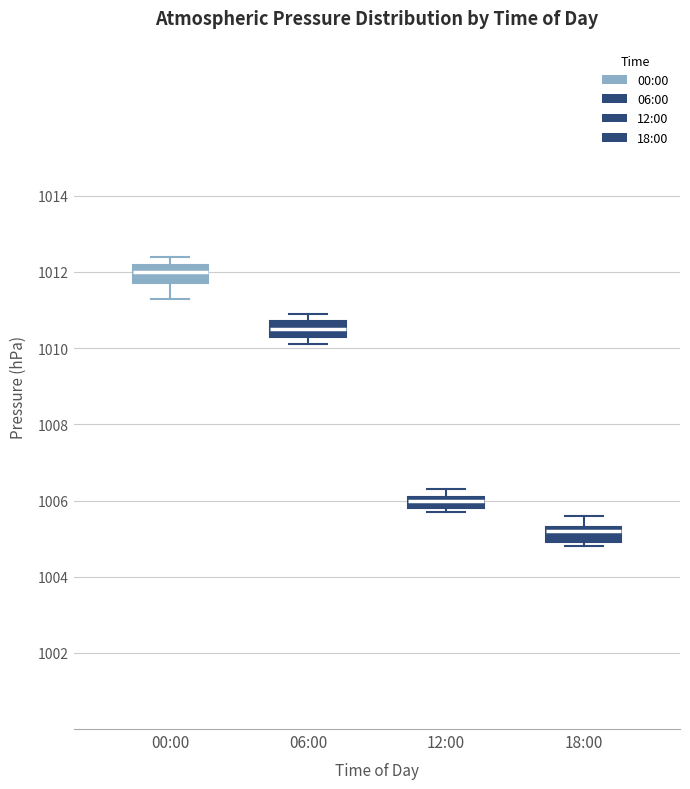

Reading left to right, transcribe this box plot: for each box, give where its median line is, the range the box spans, and where its two whiskers end, as read against the y-axis. The values are not printed on the chart, so give them approximately, as read against the axis.

00:00: median 1012.0, box 1011.8 to 1012.2, whiskers 1011.4 to 1012.4
06:00: median 1010.6, box 1010.4 to 1010.8, whiskers 1010.2 to 1011.0
12:00: median 1006.0, box 1005.8 to 1006.2, whiskers 1005.8 (just below the box's lower edge) to 1006.4
18:00: median 1005.2, box 1005.0 to 1005.4, whiskers 1004.8 to 1005.6